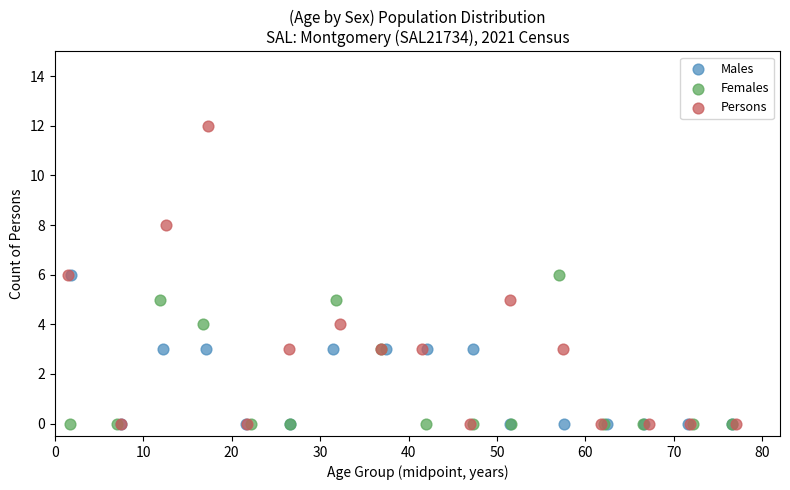

Which series has the widest spread of Y values?

Persons